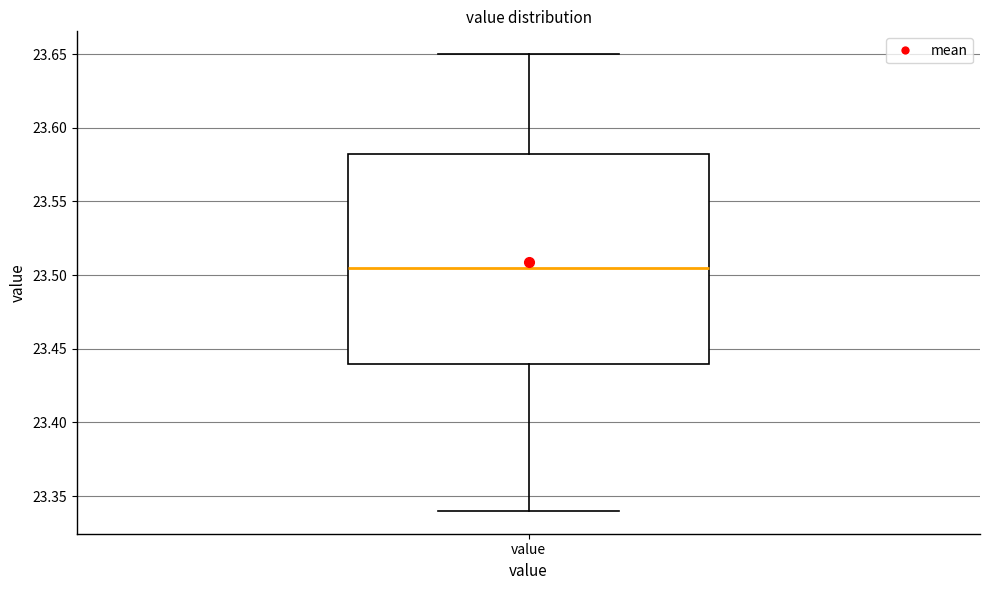

Where does the median line of the box for value sit on the y-axis? The values are not printed on the chart, so give them approximately, as read against the axis.

23.505